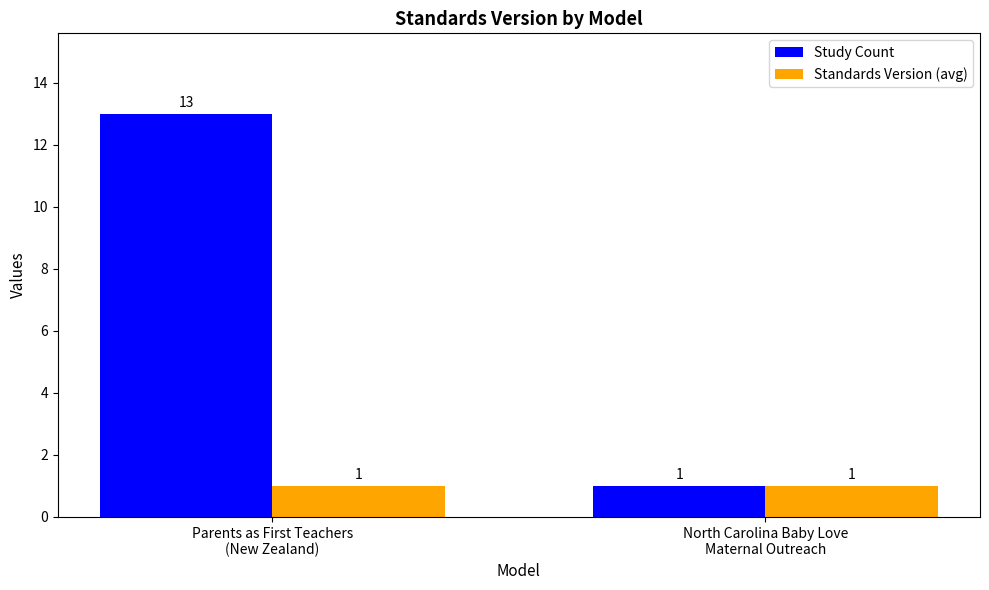

Rank the series by their average value, from highest to lowest.

Study Count, Standards Version (avg)